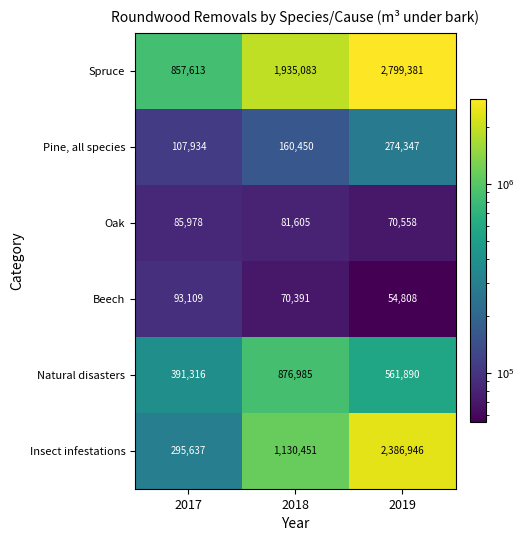

Is the value of Spruce at 2017 greater than the value of Beech at 2019?

Yes